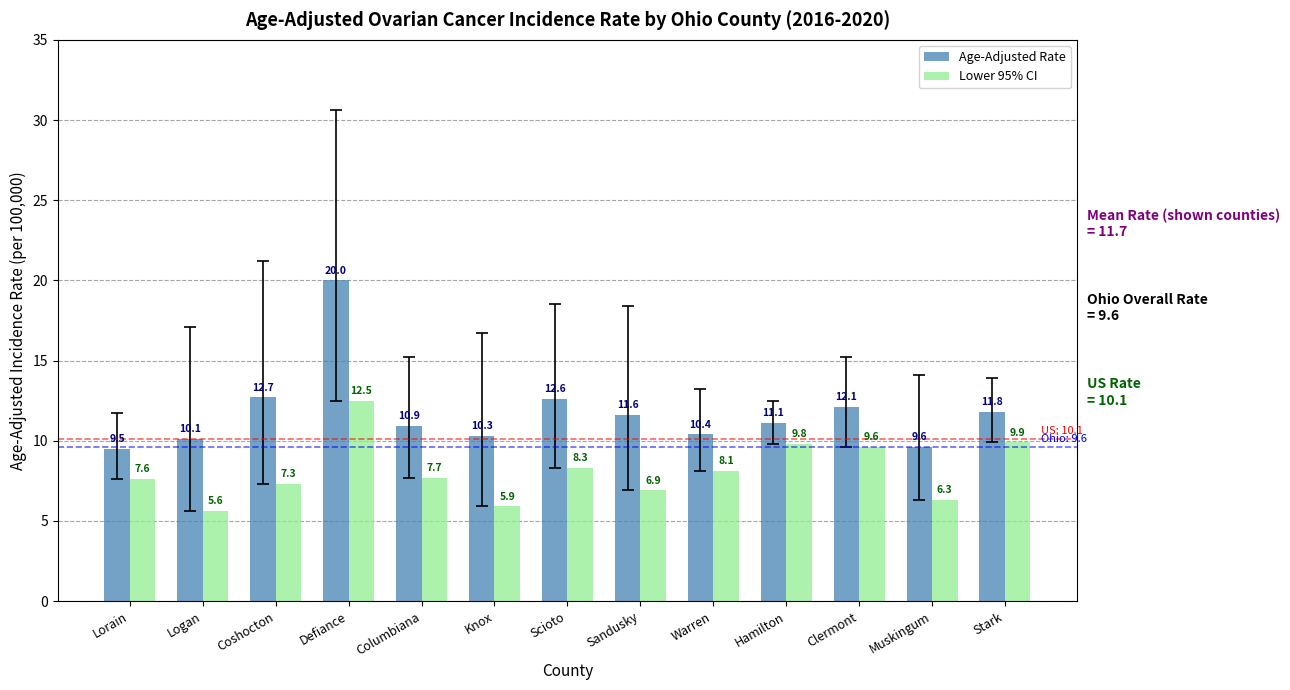

What position from the left is Defiance?

4